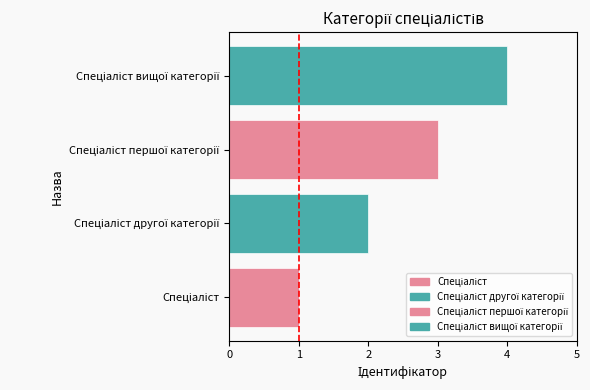

Which has a higher value, Спеціаліст другої категорії or Спеціаліст вищої категорії?

Спеціаліст вищої категорії